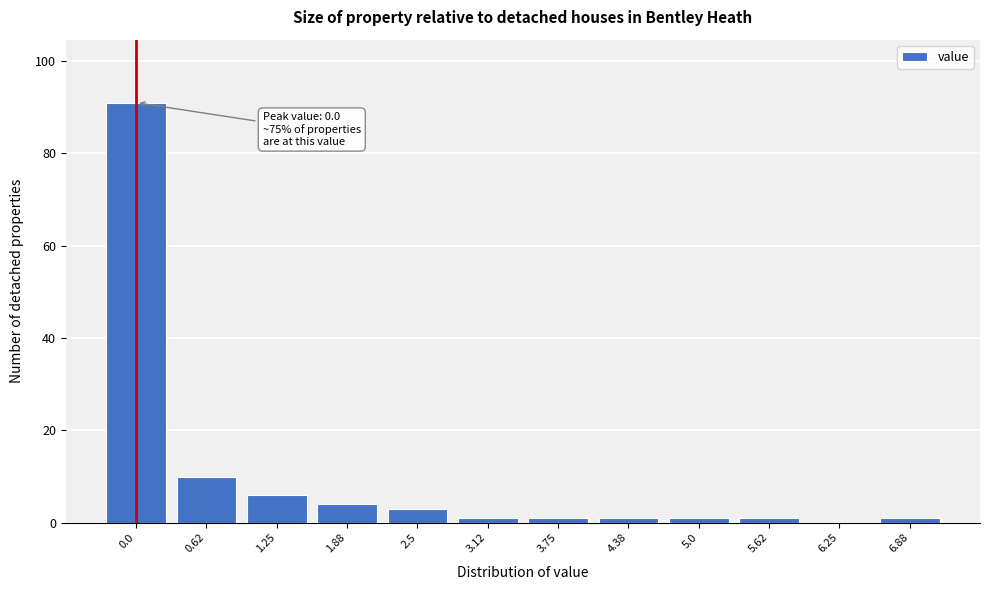

Reading left to right, extract all data points from this chart.

0.0=91	0.62=10	1.25=6	1.88=4	2.5=3	3.12=1	3.75=1	4.38=1	5.0=1	5.62=1	6.25=0	6.88=1